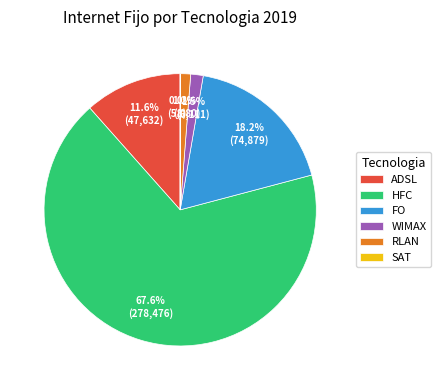

Which slice is the largest?

HFC